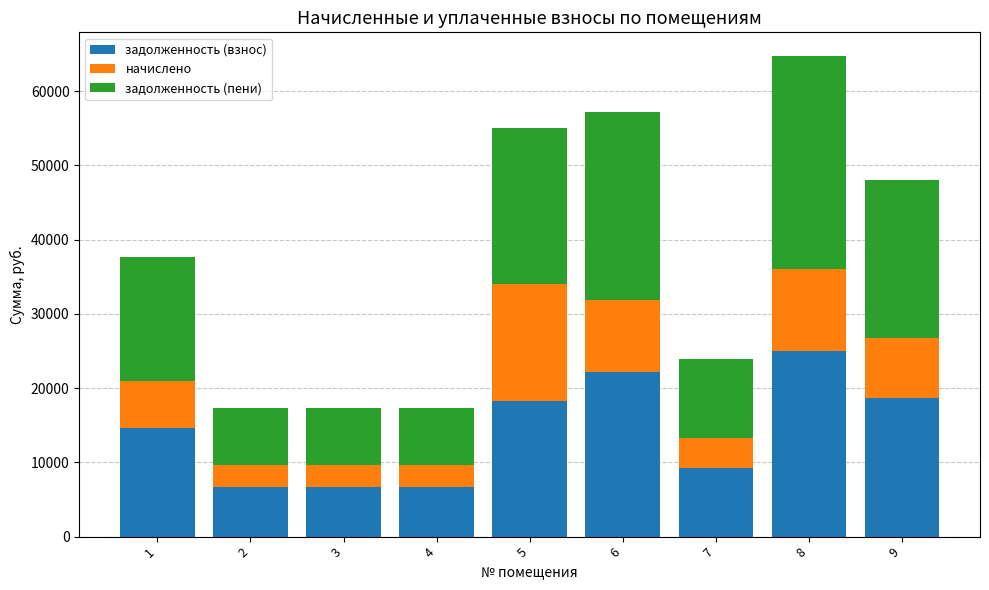

Does the chart contain stacked bars?

Yes